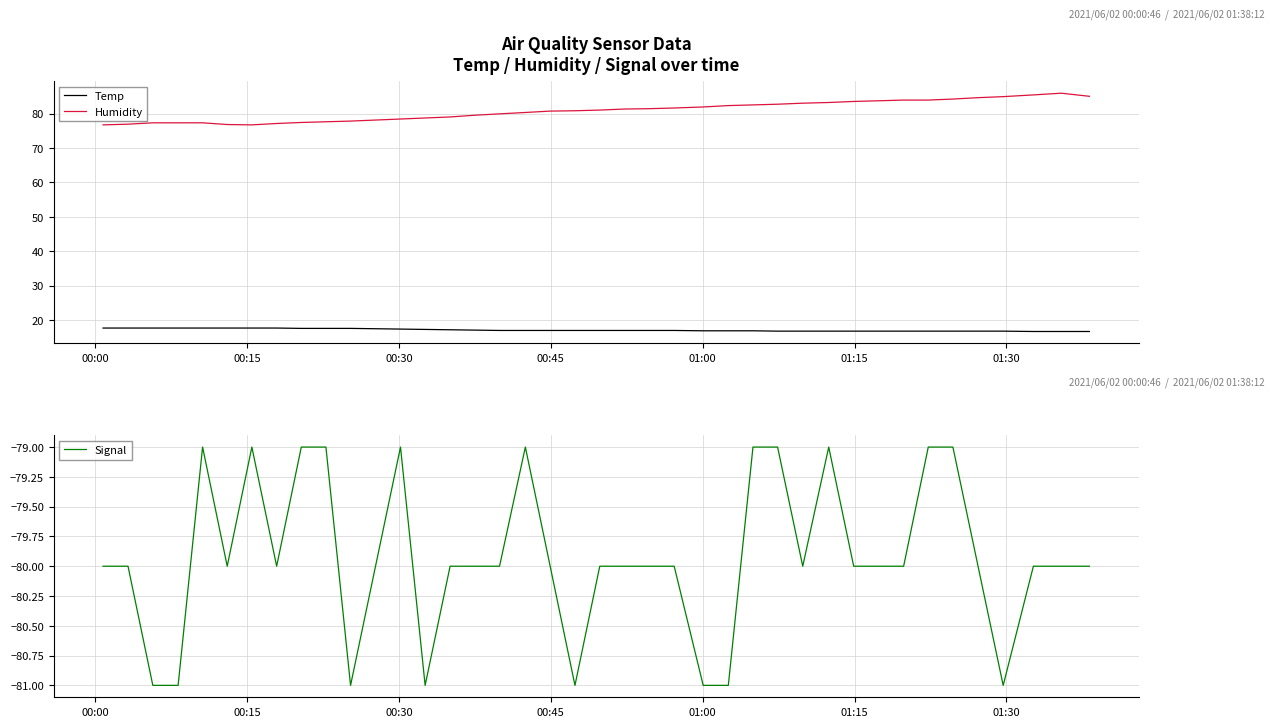

True or false: Temp and Humidity cross at least once.

False